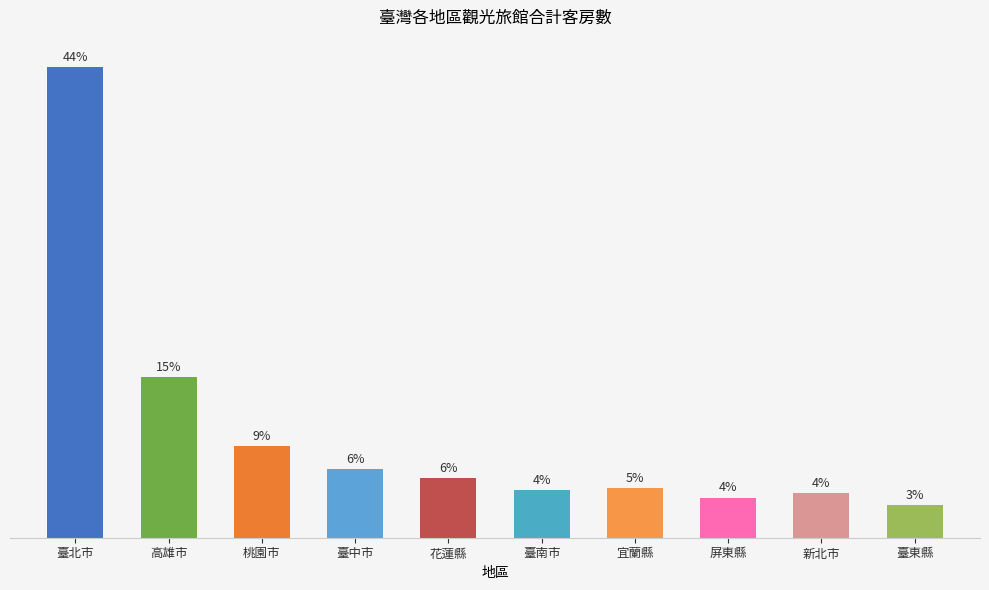

Between 宜蘭縣 and 花蓮縣, which is larger?

花蓮縣